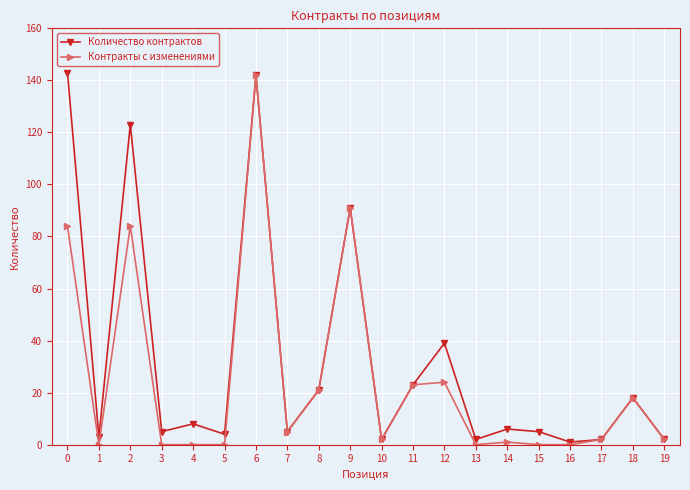

The Контракты с изменениями series shows 0 at 16. True or false?

True